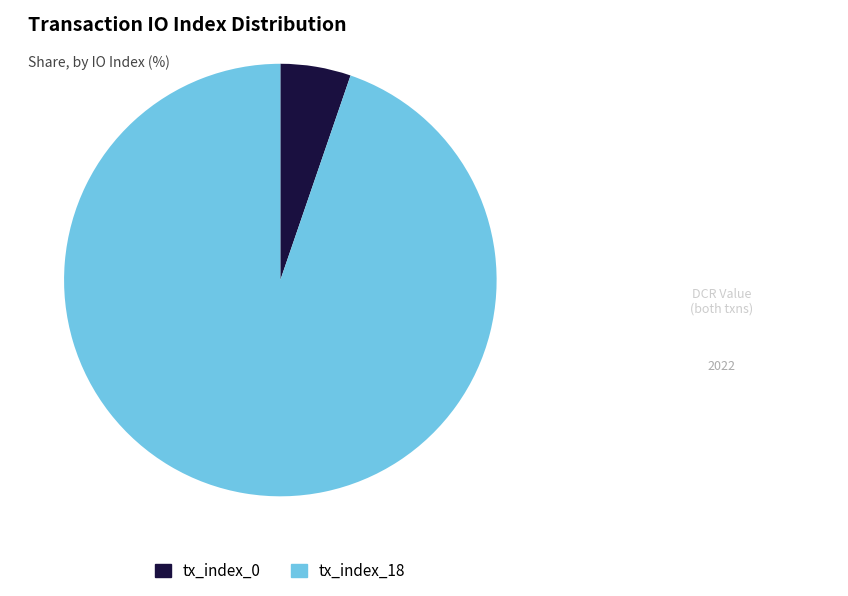

Combined, do tx_index_18 and tx_index_0 account for over 50%?

Yes